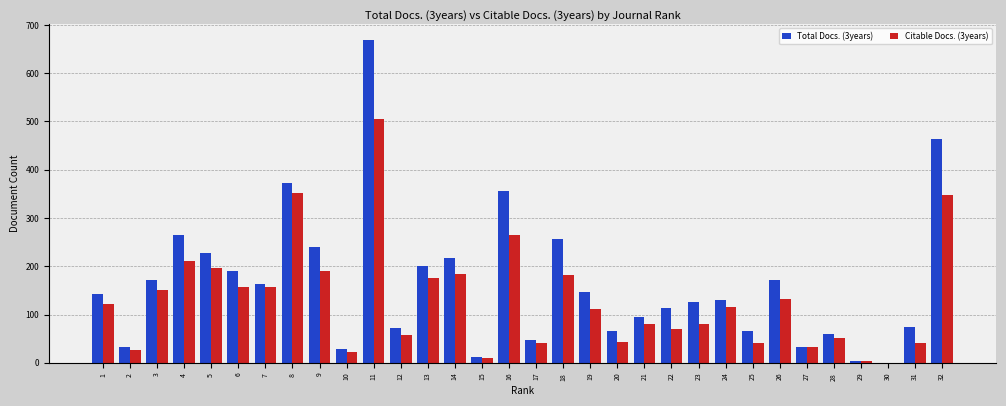

What is the average value of the Total Docs. (3years) series?

163